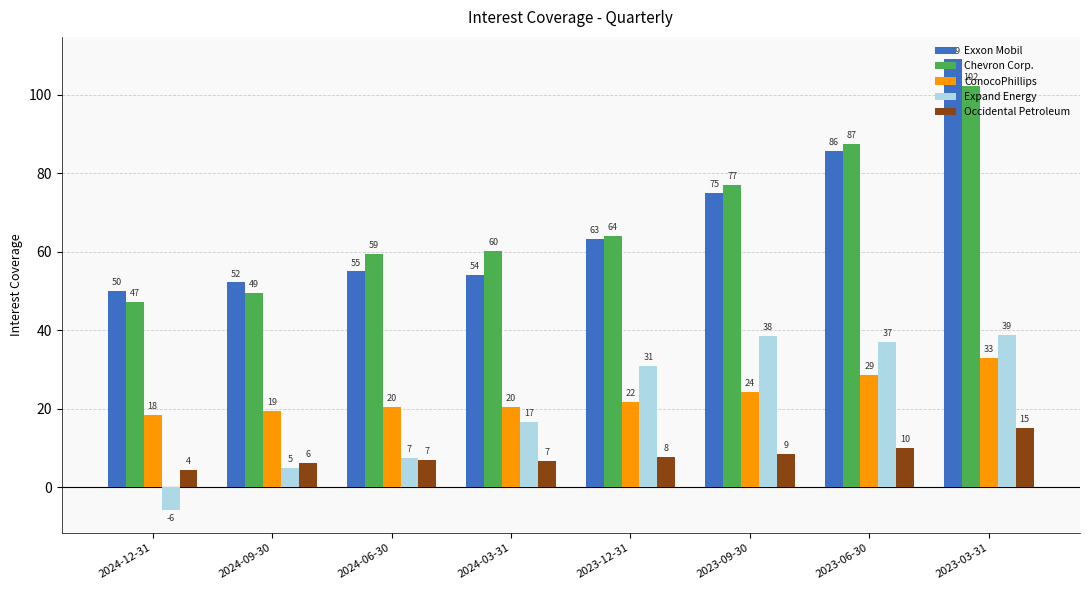

Rank the categories by Expand Energy value from lowest to highest.

2024-12-31, 2024-09-30, 2024-06-30, 2024-03-31, 2023-12-31, 2023-06-30, 2023-09-30, 2023-03-31